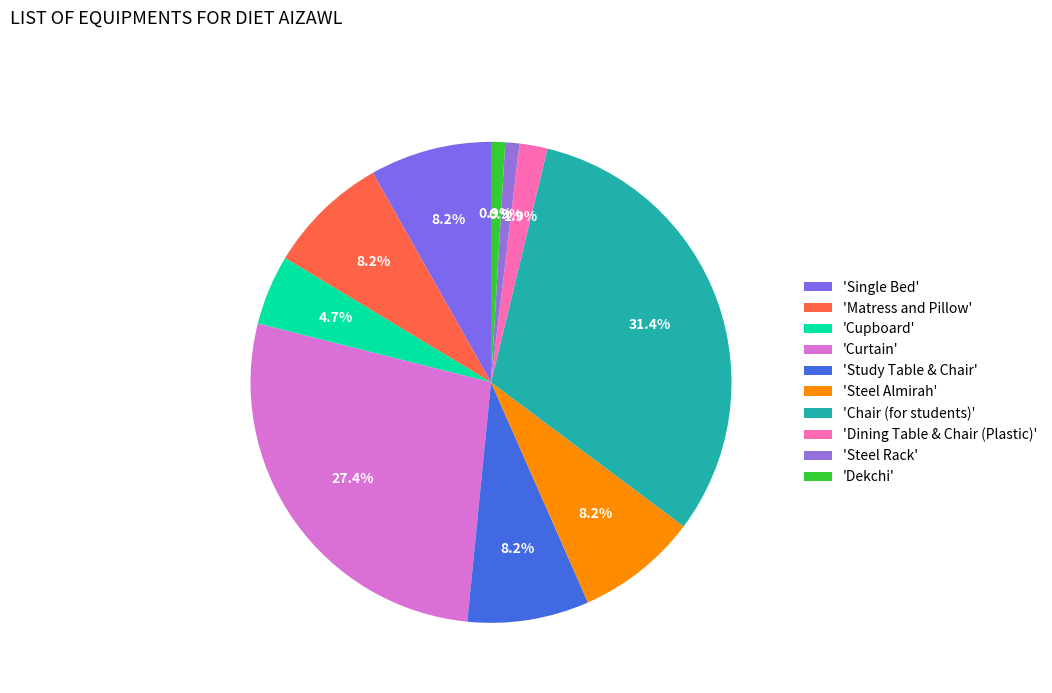

How many slices are in this pie chart?

10